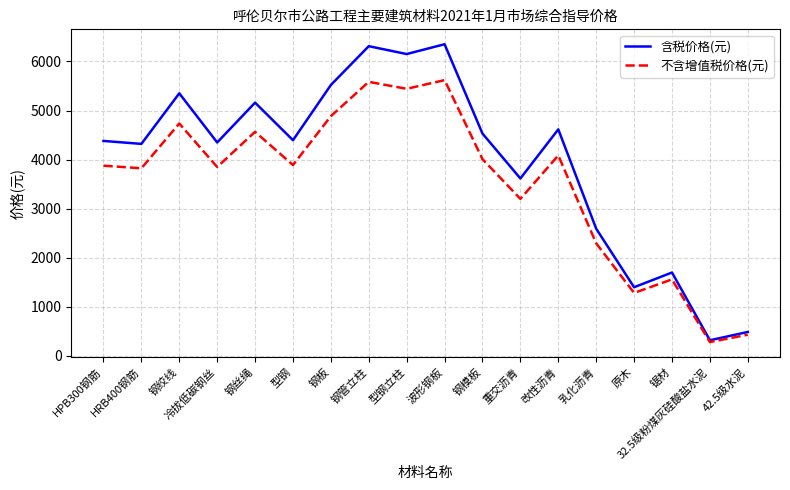

What is the difference between the second highest and second lowest values in the 含税价格(元) series?

5821